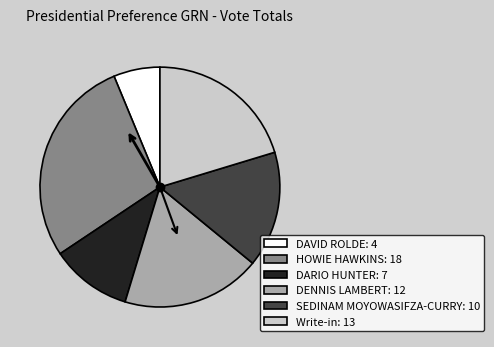

Is the sum of DAVID ROLDE: 4 and DENNIS LAMBERT: 12 greater than half?

No